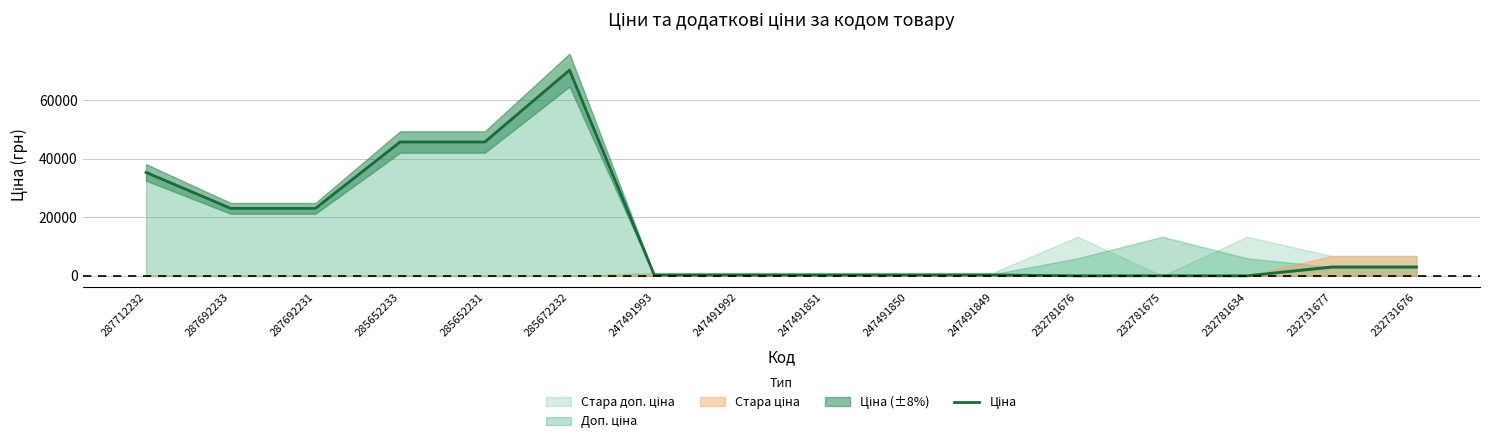

The chart shows a value of 342.1 at 247491992. True or false?

True